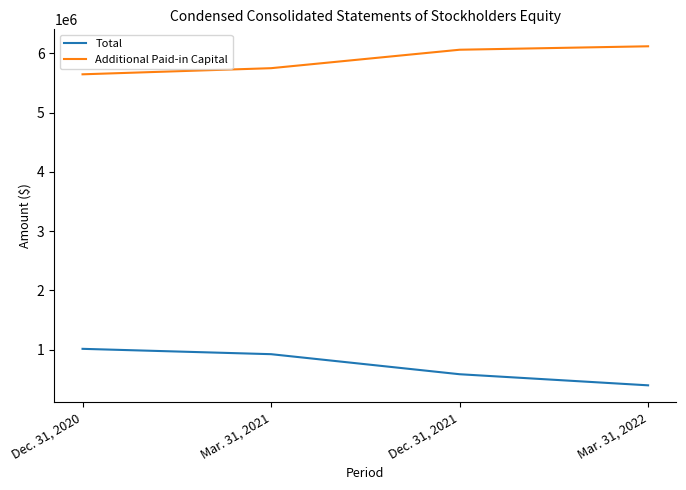

List the series in order of their peak value, highest first.

Additional Paid-in Capital, Total